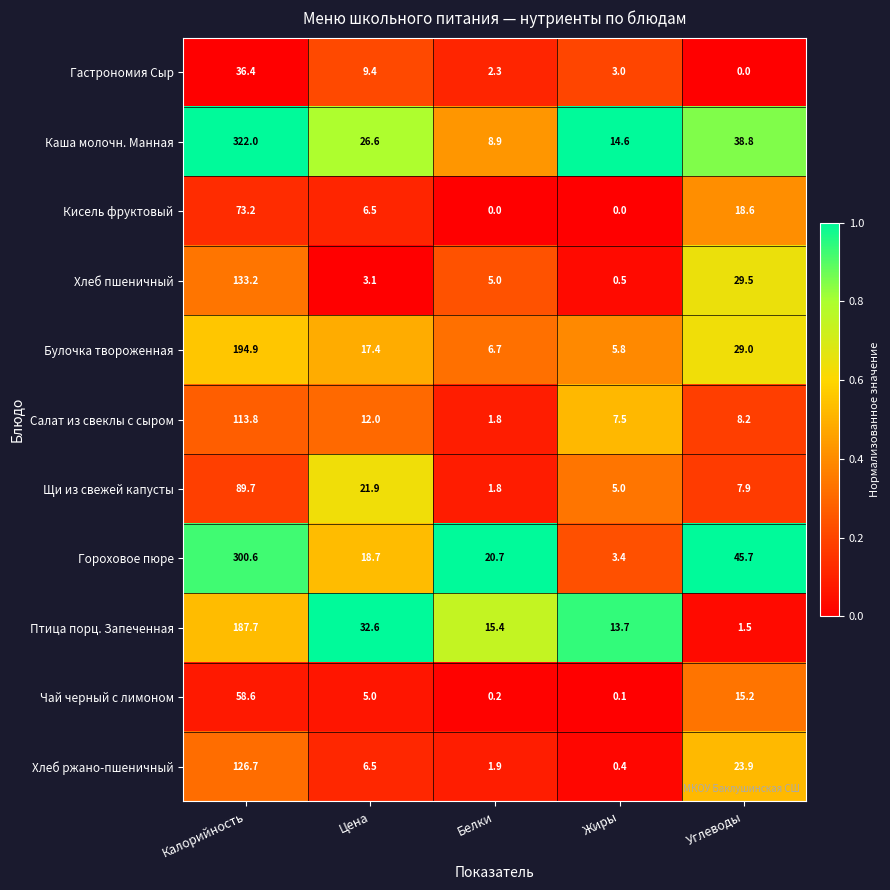

Where does the Щи из свежей капусты series first go above 7?

Калорийность